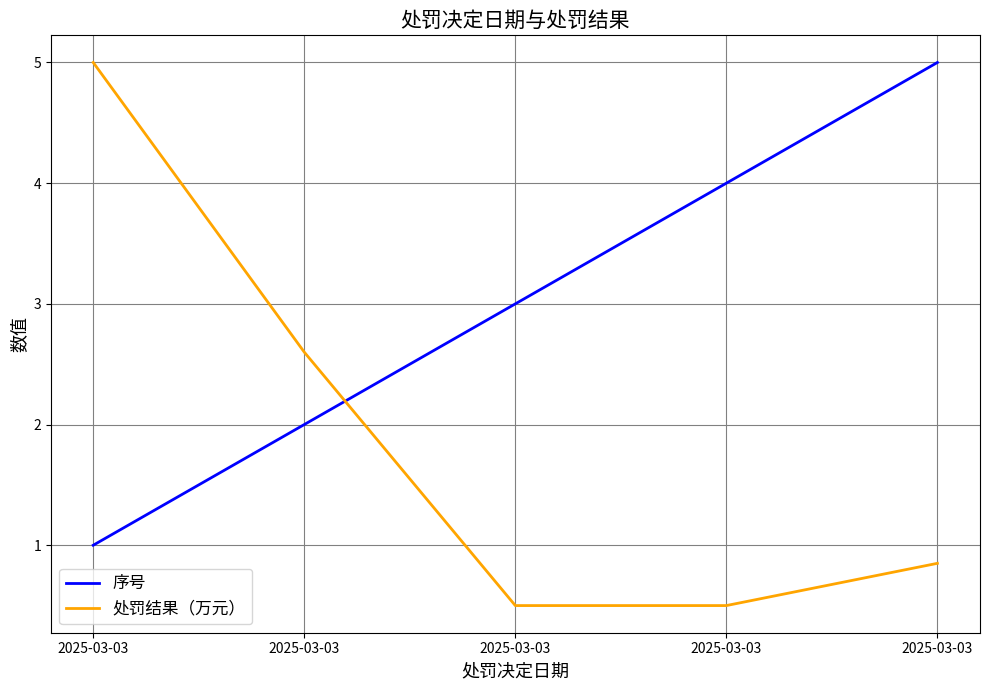

Between 2025-03-03 and 2025-03-03, which is larger?

2025-03-03